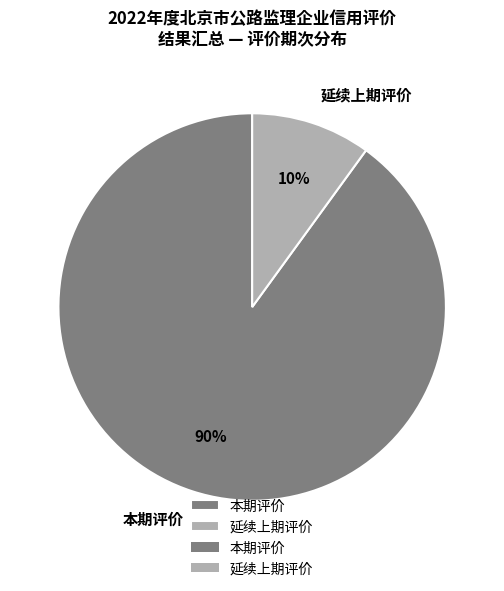

How many slices are in this pie chart?

2